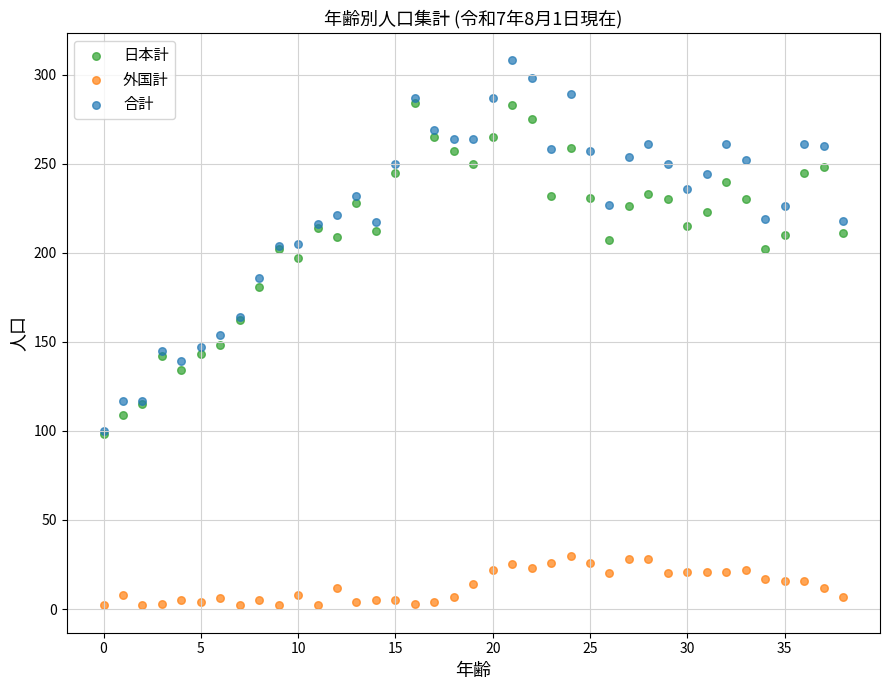

Which series has the widest spread of Y values?

合計